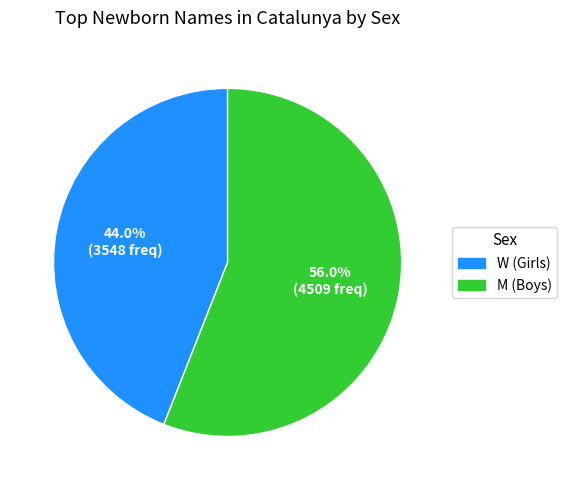

Rank the categories by value from lowest to highest.

W (Girls), M (Boys)